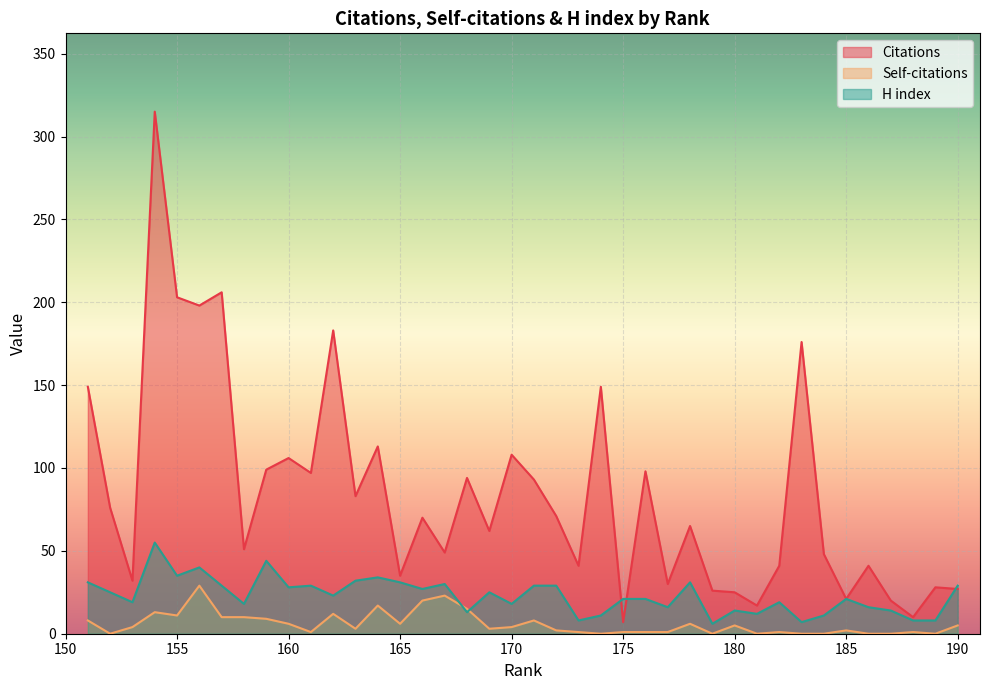

How many intersections are there between H index and Citations?

3